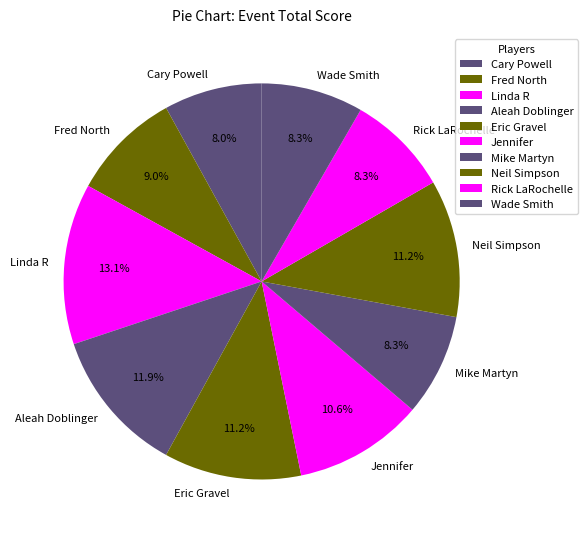

True or false: Eric Gravel accounts for 17% of the total.

False